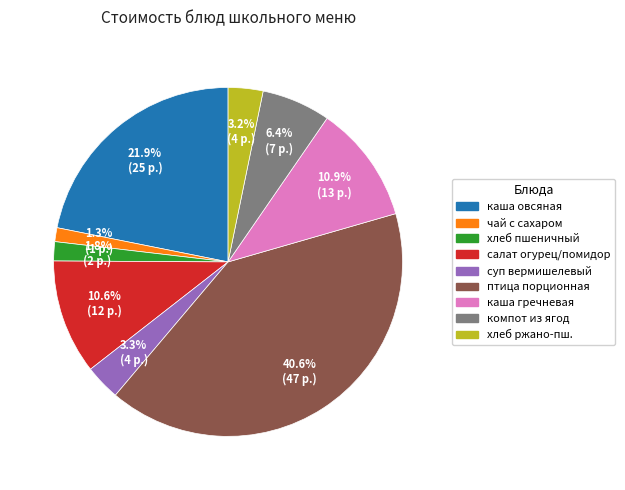

Does any single category account for the majority?

No